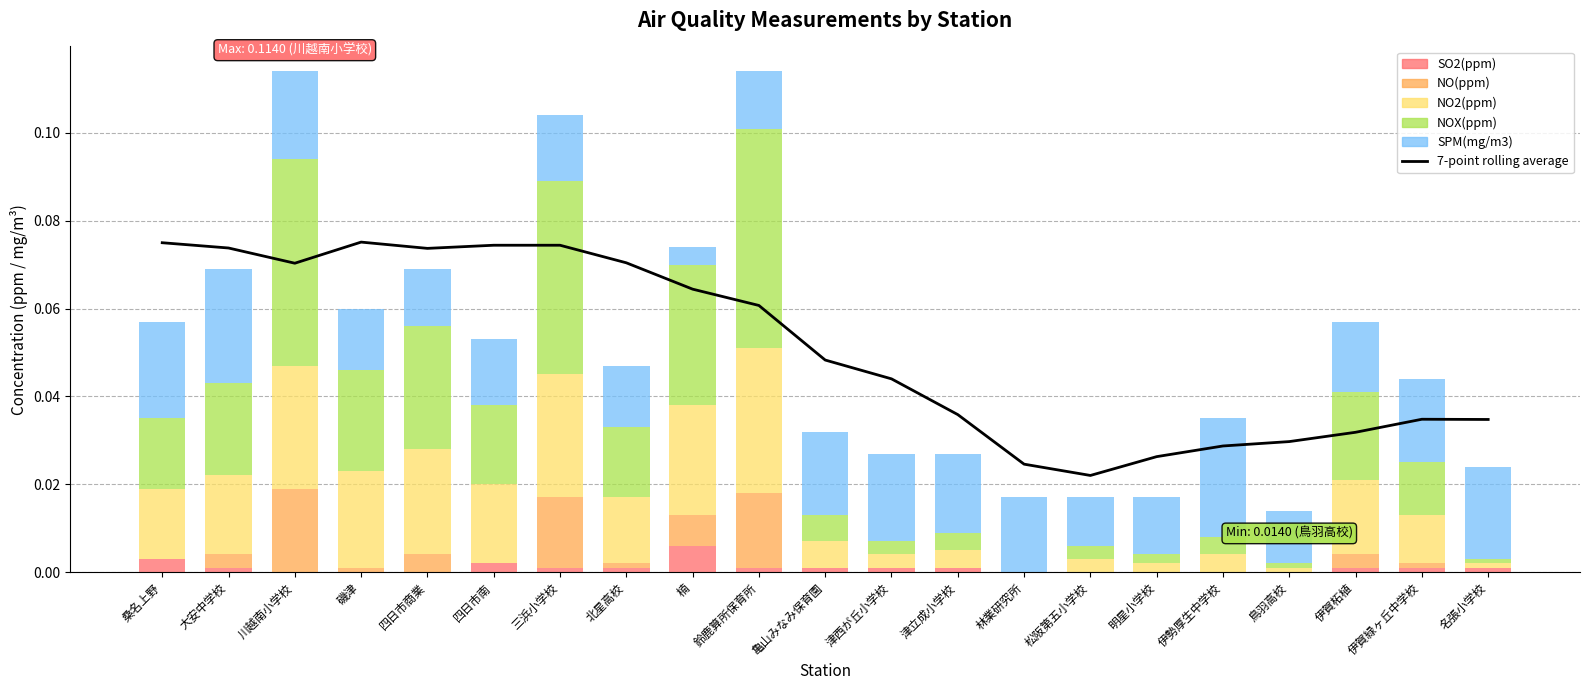

Reading right to left, extract all data points from this chart.

7-point rolling average: 0.0	0.0	0.0	0.0	0.0	0.0	0.0	0.0	0.0	0.0	0.0	0.1	0.1	0.1	0.1	0.1	0.1	0.1	0.1	0.1	0.1
SO2(ppm): 0.0	0.0	0.0	0.0	0.0	0.0	0.0	0.0	0.0	0.0	0.0	0.0	0.0	0.0	0.0	0.0	0.0	0.0	0.0	0.0	0.0
NO(ppm): 0.0	0.0	0.0	0.0	0.0	0.0	0.0	0.0	0.0	0.0	0.0	0.0	0.0	0.0	0.0	0.0	0.0	0.0	0.0	0.0	0.0
NO2(ppm): 0.0	0.0	0.0	0.0	0.0	0.0	0.0	0.0	0.0	0.0	0.0	0.0	0.0	0.0	0.0	0.0	0.0	0.0	0.0	0.0	0.0
NOX(ppm): 0.0	0.0	0.0	0.0	0.0	0.0	0.0	0.0	0.0	0.0	0.0	0.1	0.0	0.0	0.0	0.0	0.0	0.0	0.0	0.0	0.0
SPM(mg/m3): 0.0	0.0	0.0	0.0	0.0	0.0	0.0	0.0	0.0	0.0	0.0	0.0	0.0	0.0	0.0	0.0	0.0	0.0	0.0	0.0	0.0